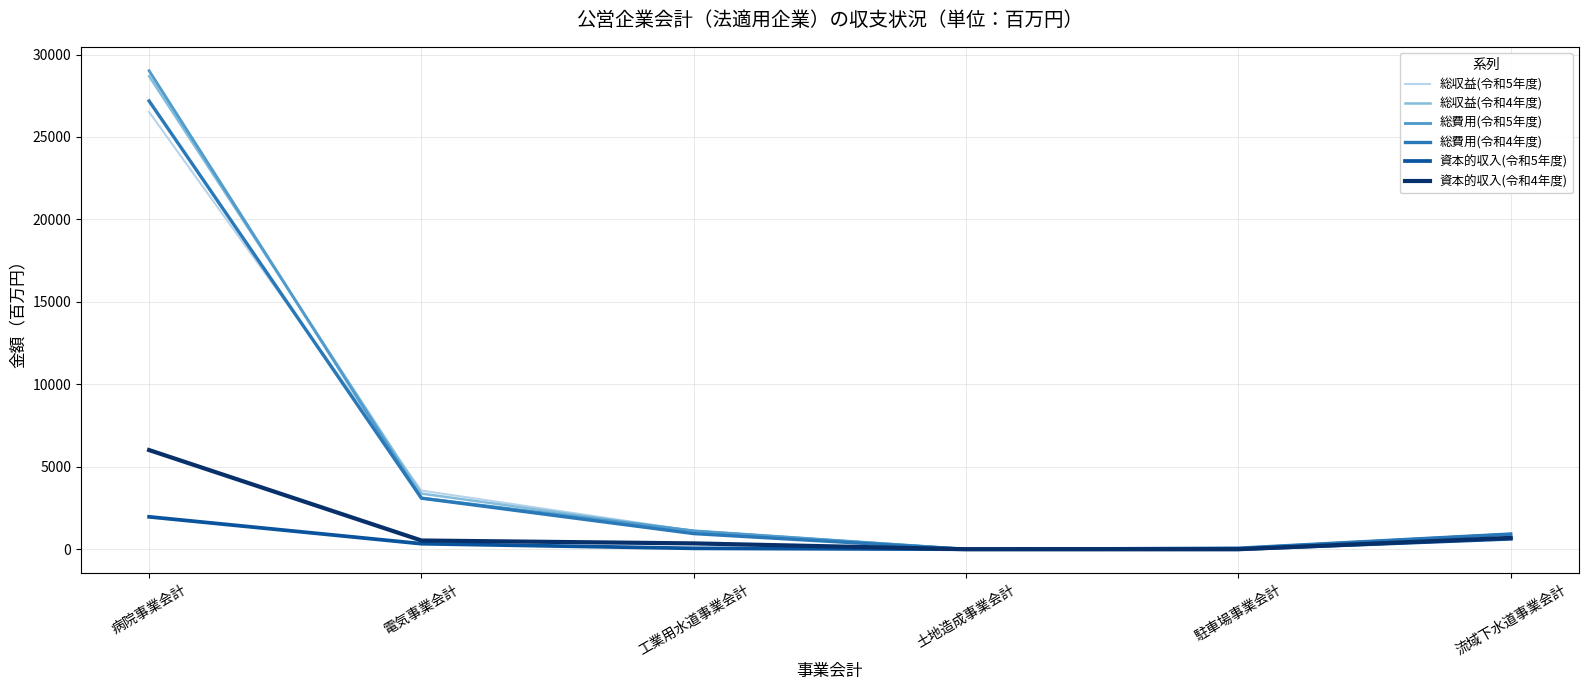

Which label corresponds to the largest value in the chart?

病院事業会計